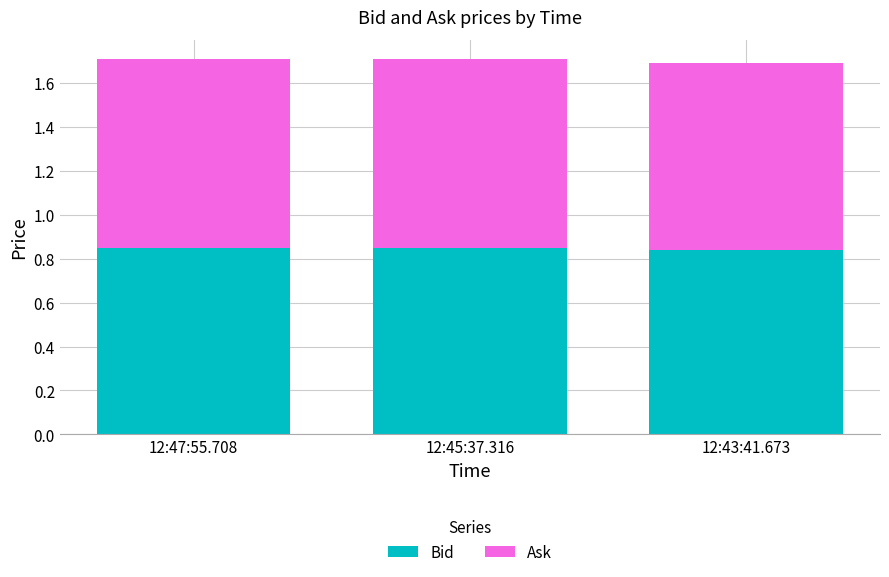

What is the total value across all series at 12:43:41.673?

1.7